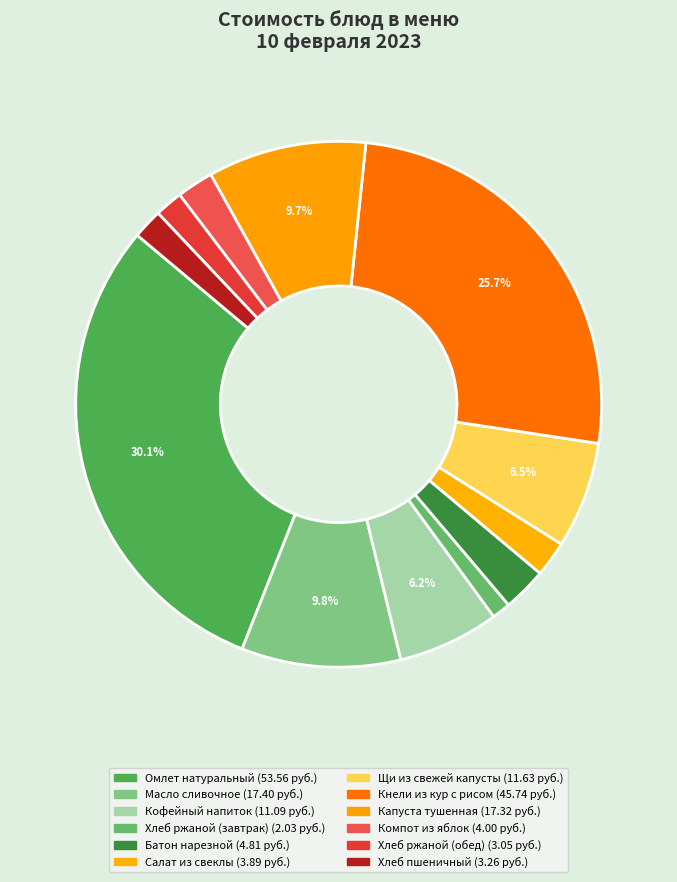

To the nearest percent, what is the difference between the Хлеб ржаной (завтрак) and Кофейный напиток slice percentages?

5%